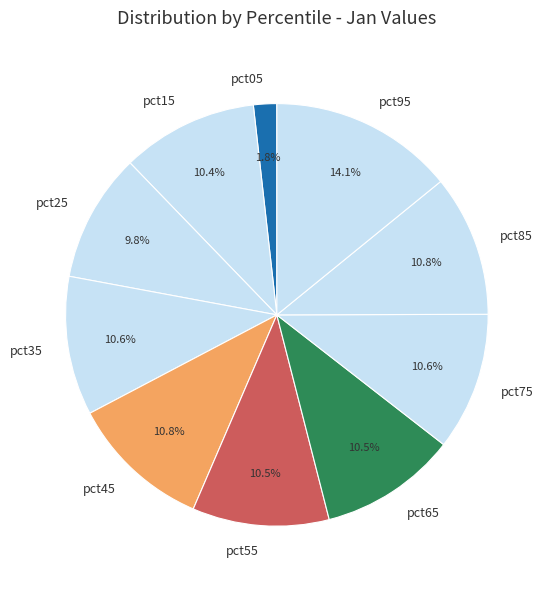

How much of the chart is everything except pct95?

85.9%